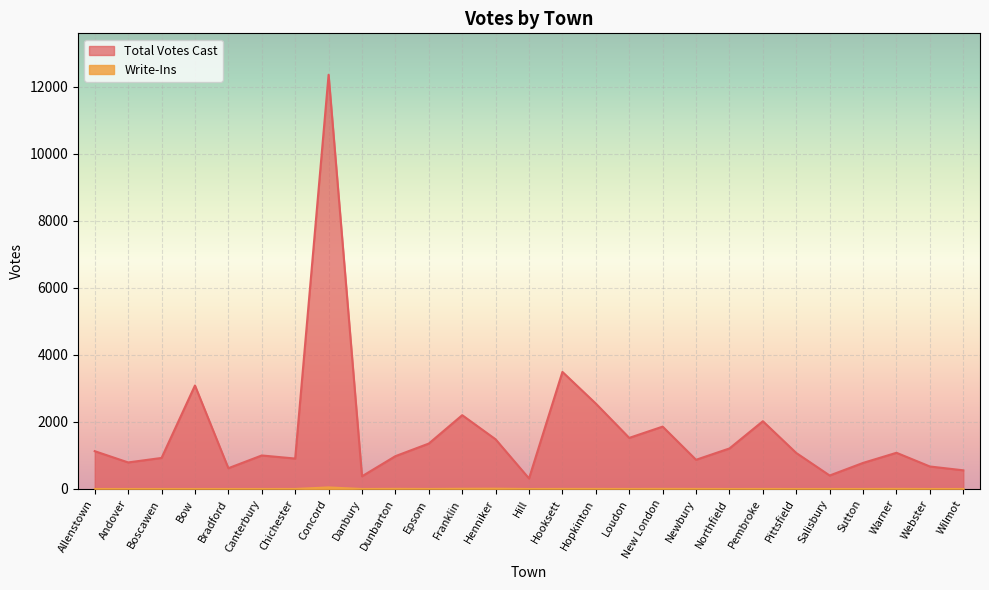

True or false: Write-Ins and Total Votes Cast cross at least once.

False